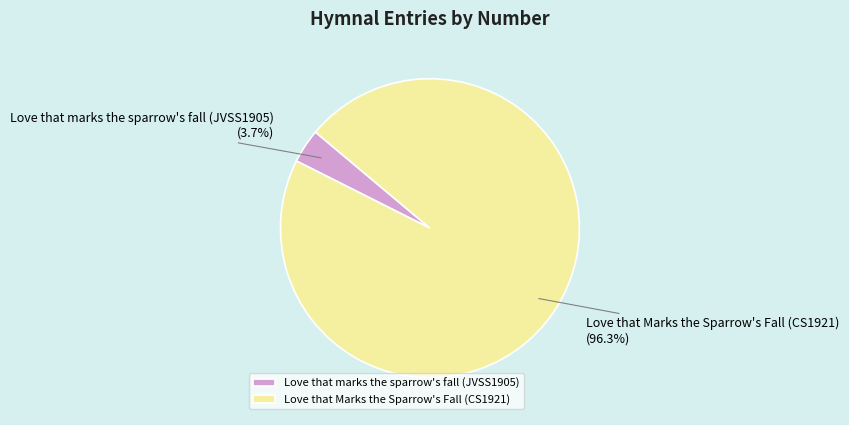

Is it true that Love that Marks the Sparrow's Fall (CS1921) is 96% of the pie?

True